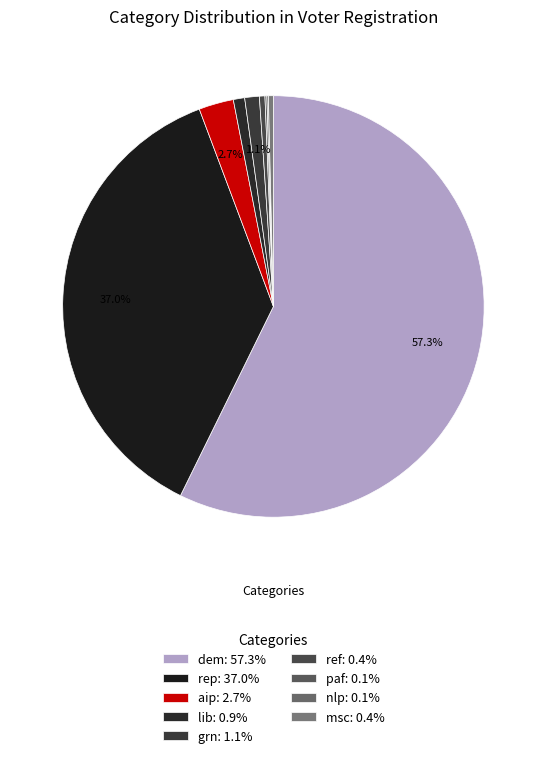

The rep slice represents 26% of the pie. True or false?

False